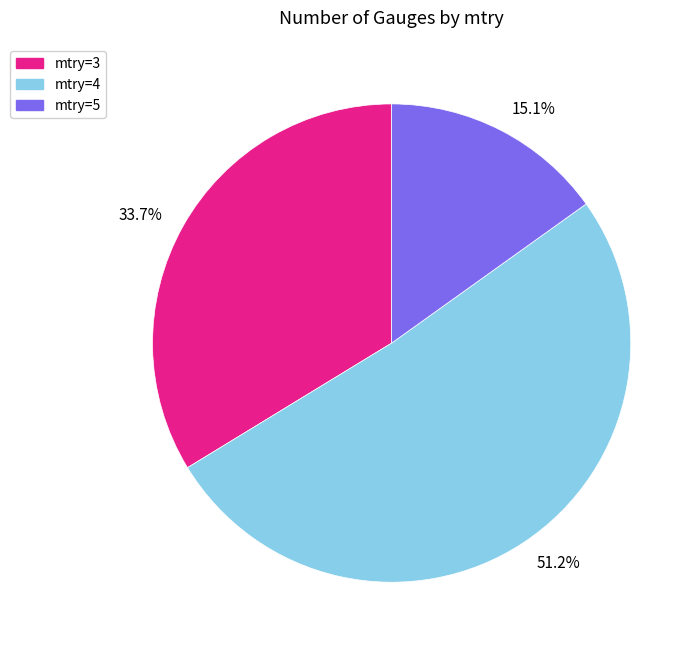

Count the number of slices in the pie.

3